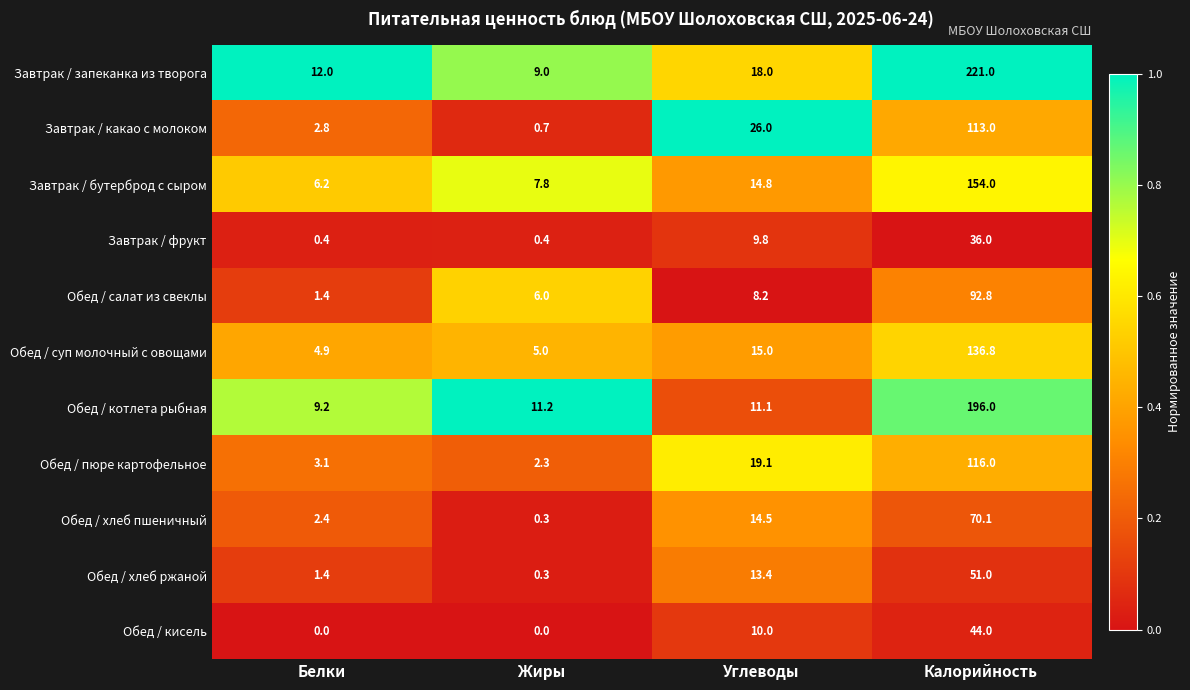

What is the difference between the Обед / хлеб ржаной values at Жиры and Белки?

1.1